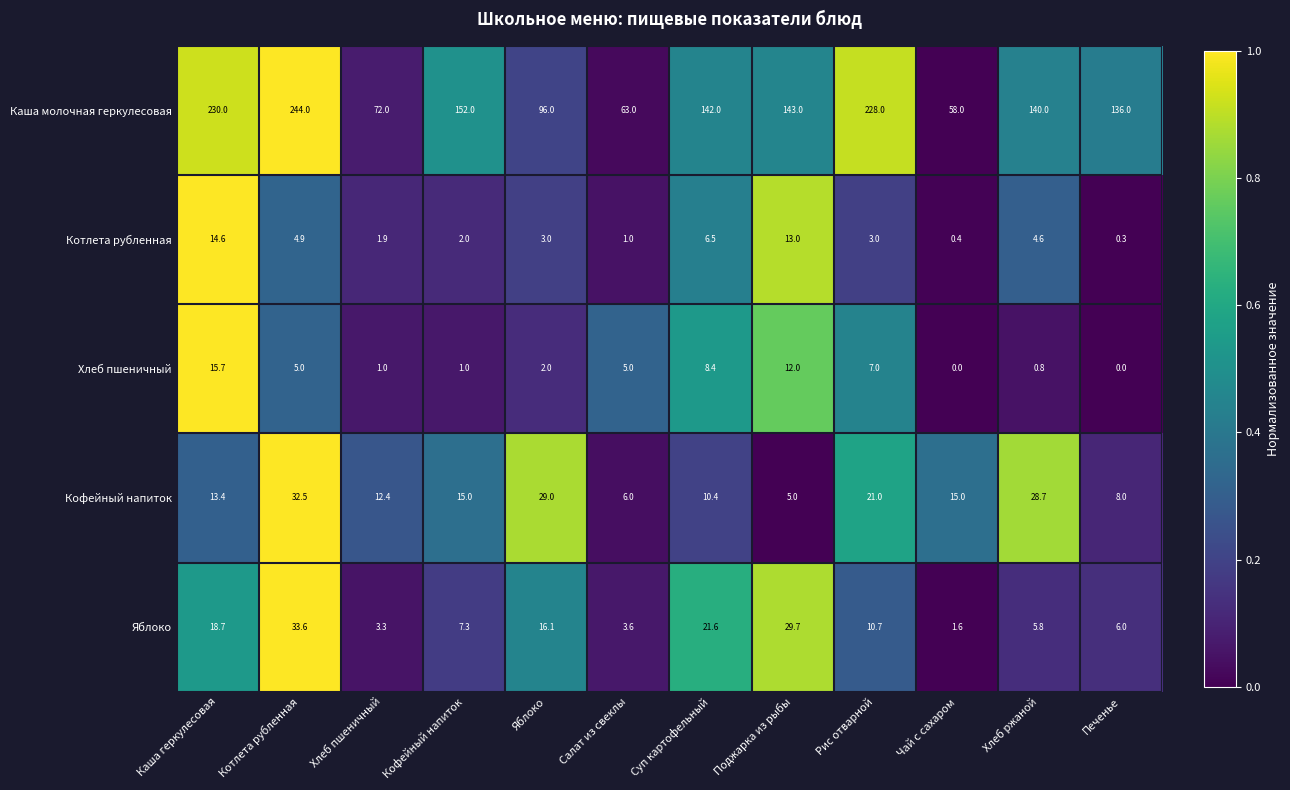

What is the spread (max minus min) of values at Салат из свеклы?

62.0